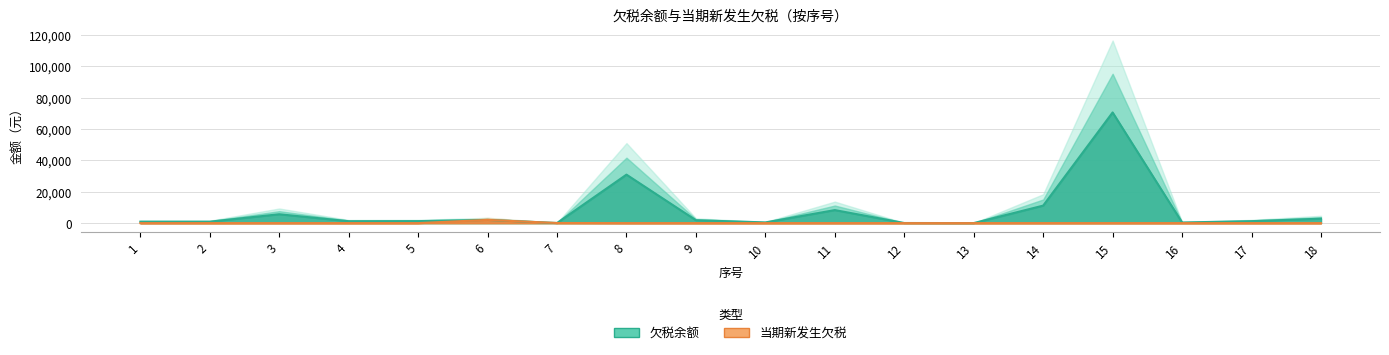

What is the difference between the maximum and minimum values in the 欠税余额 series?

70533.1